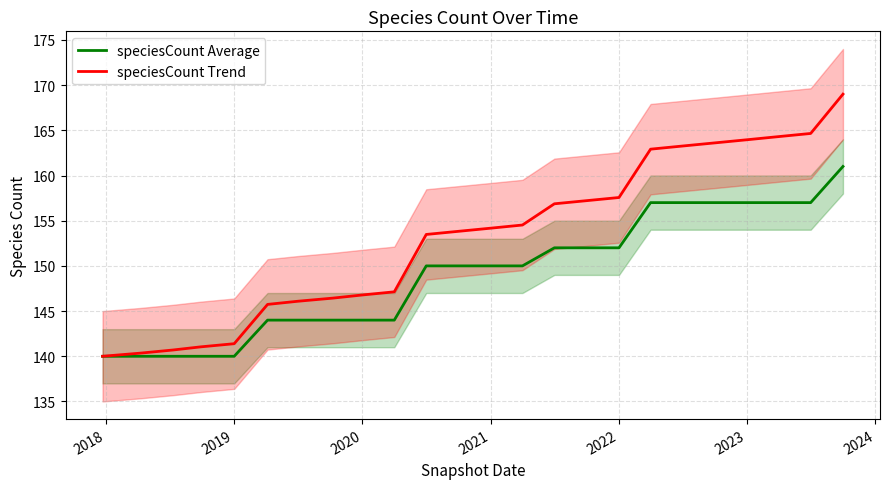

The speciesCount Average series shows 140.0 at 2019. True or false?

True